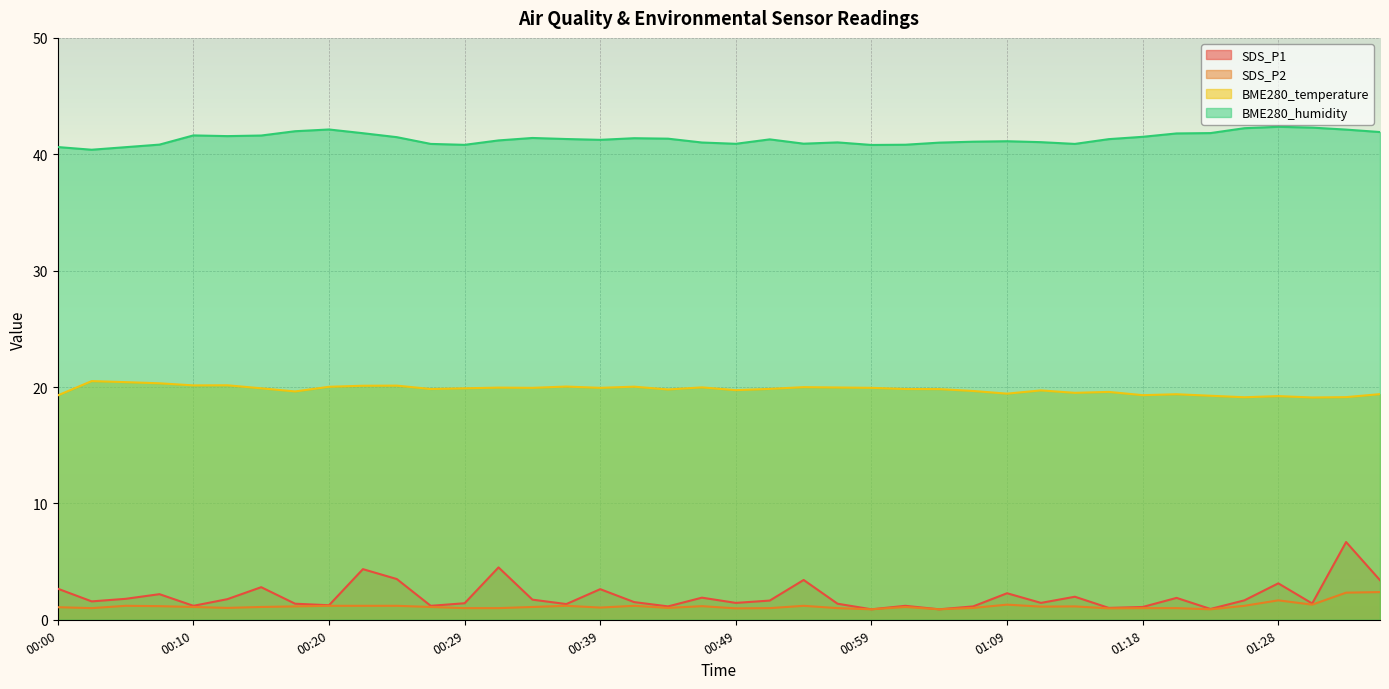

At which category does the chart reach its minimum across all series?

00:59